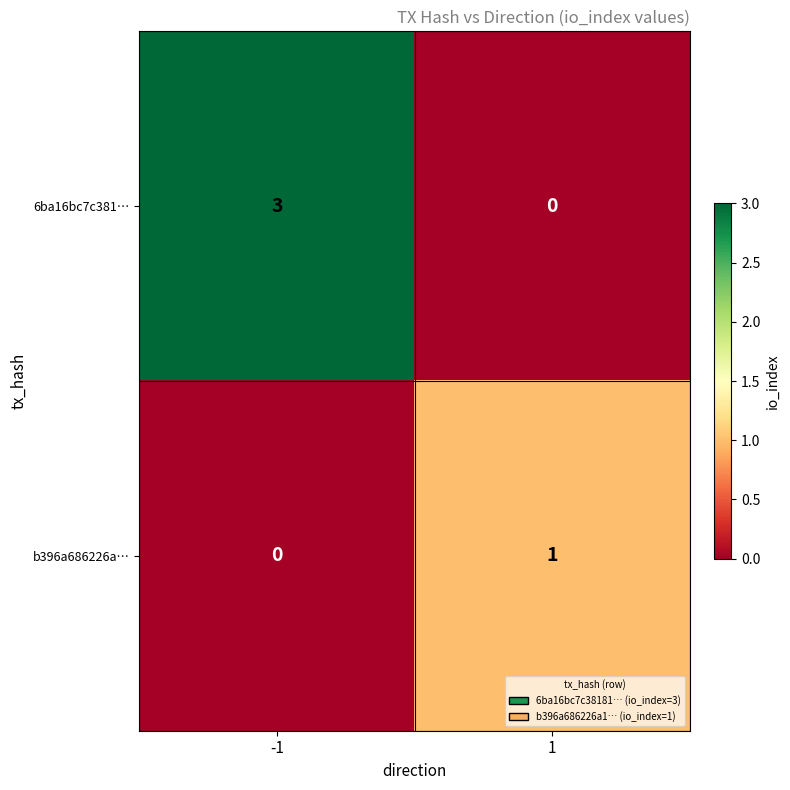

Read the 6ba16bc7c381… value at -1.

3